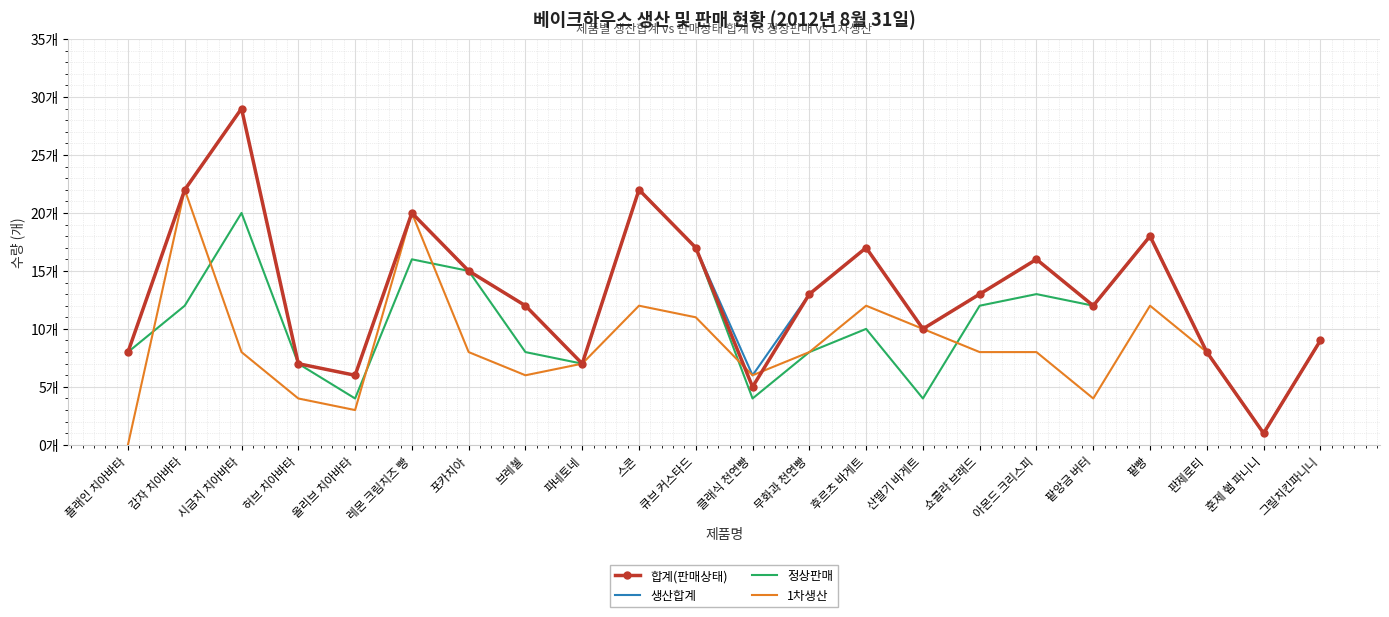

At how many categories does at least one series exceed 2?

21